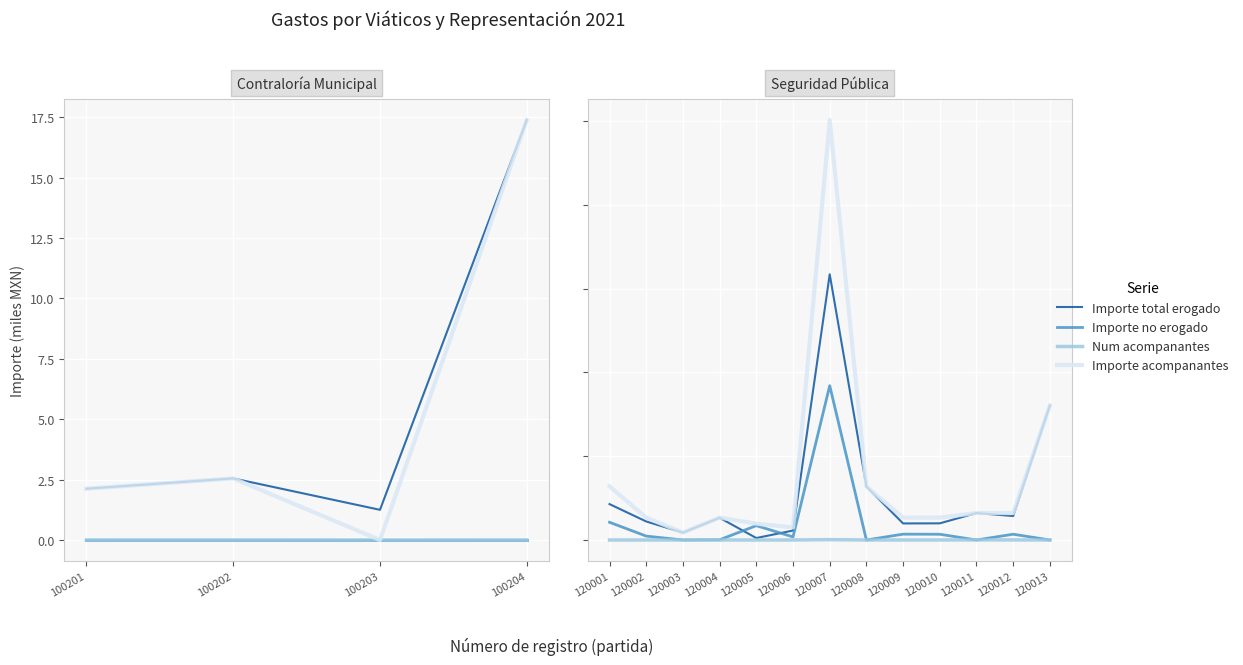

At which category does Importe total erogado reach its first local valley?

120003